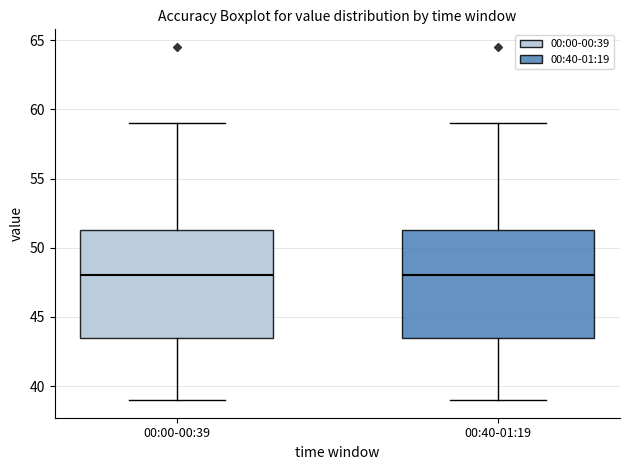

Where is the upper edge of the box for 00:40-01:19 on the y-axis? The values are not printed on the chart, so give them approximately, as read against the axis.

51.5